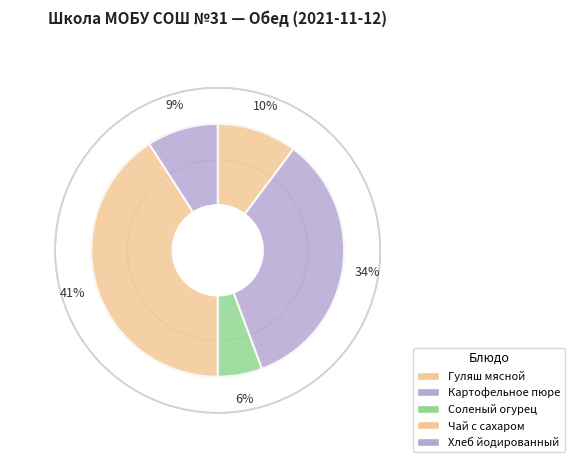

To the nearest percent, what is the combined percentage of Хлеб йодированный and Чай с сахаром?

50%